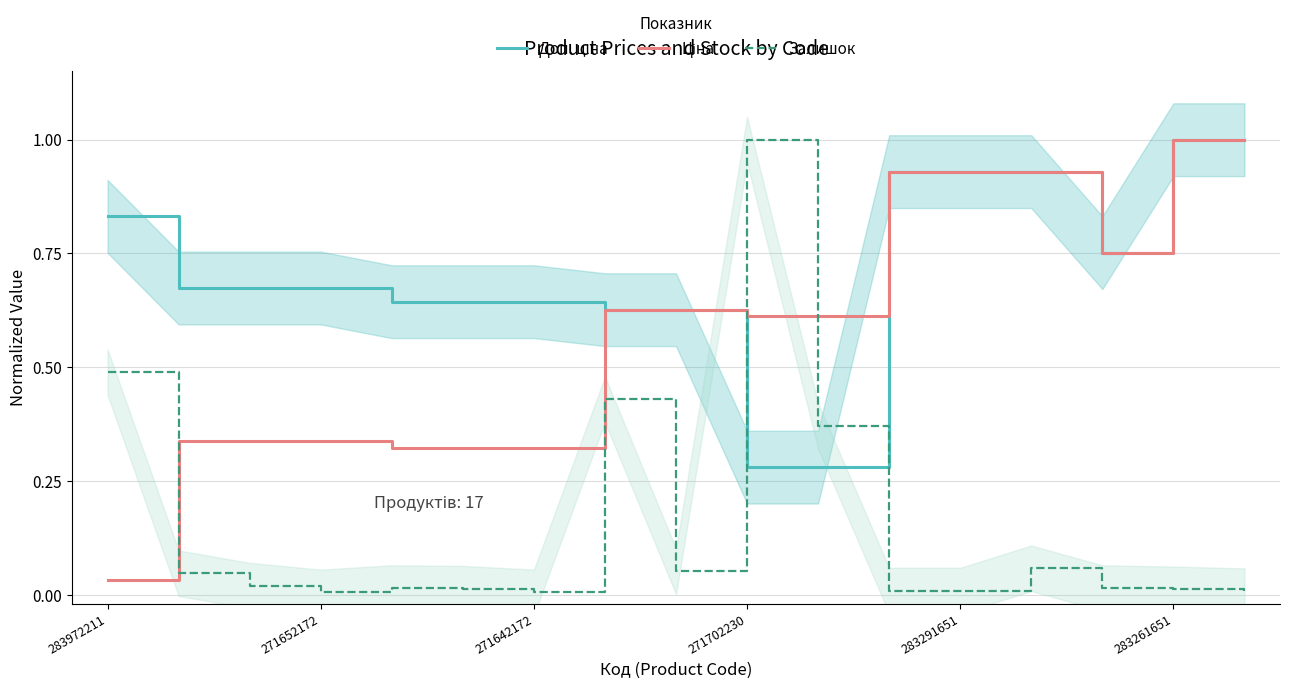

Count the number of data series in this chart.

3